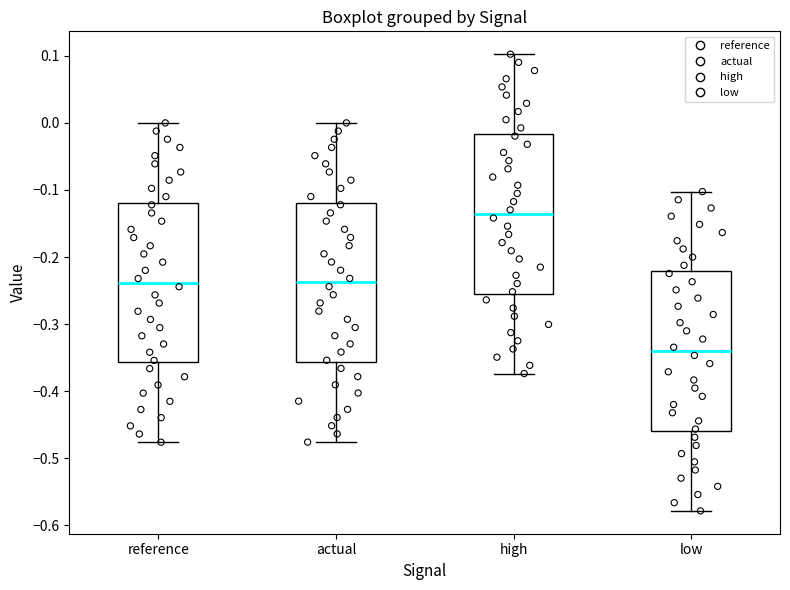

Reading left to right, read every box against the y-axis: the position of its median line, the range the box covers, and the ends of its whiskers. The values are not printed on the chart, so give them approximately, as read against the axis.

reference: median -0.24, box -0.36 to -0.12, whiskers -0.48 to 0.00
actual: median -0.24, box -0.36 to -0.12, whiskers -0.48 to 0.00
high: median -0.14, box -0.25 to -0.02, whiskers -0.37 to 0.10
low: median -0.34, box -0.46 to -0.22, whiskers -0.58 to -0.10